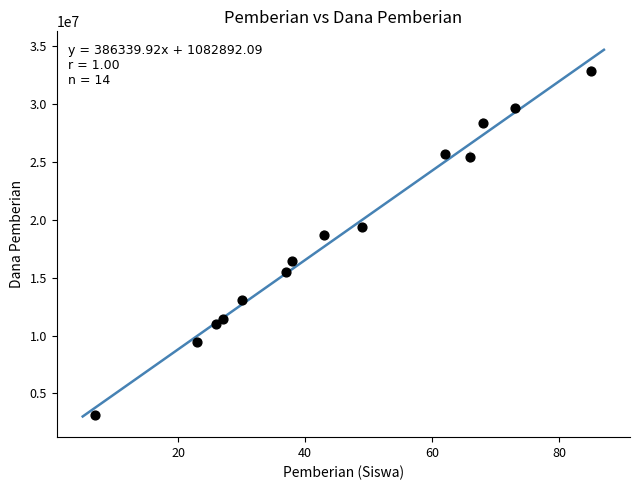

What is the range of X values (max minus min)?

78